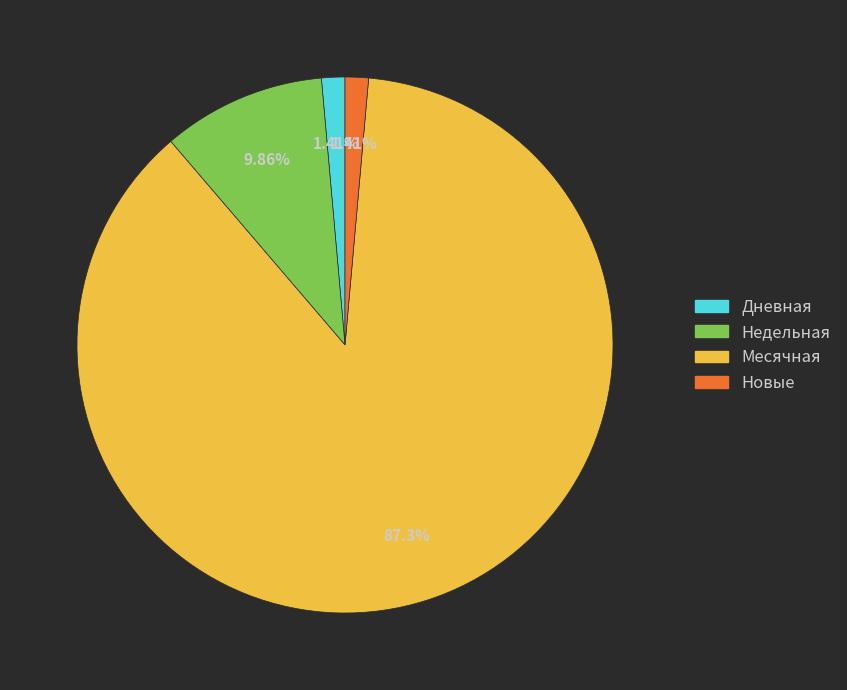

Which has a higher value, Дневная or Недельная?

Недельная